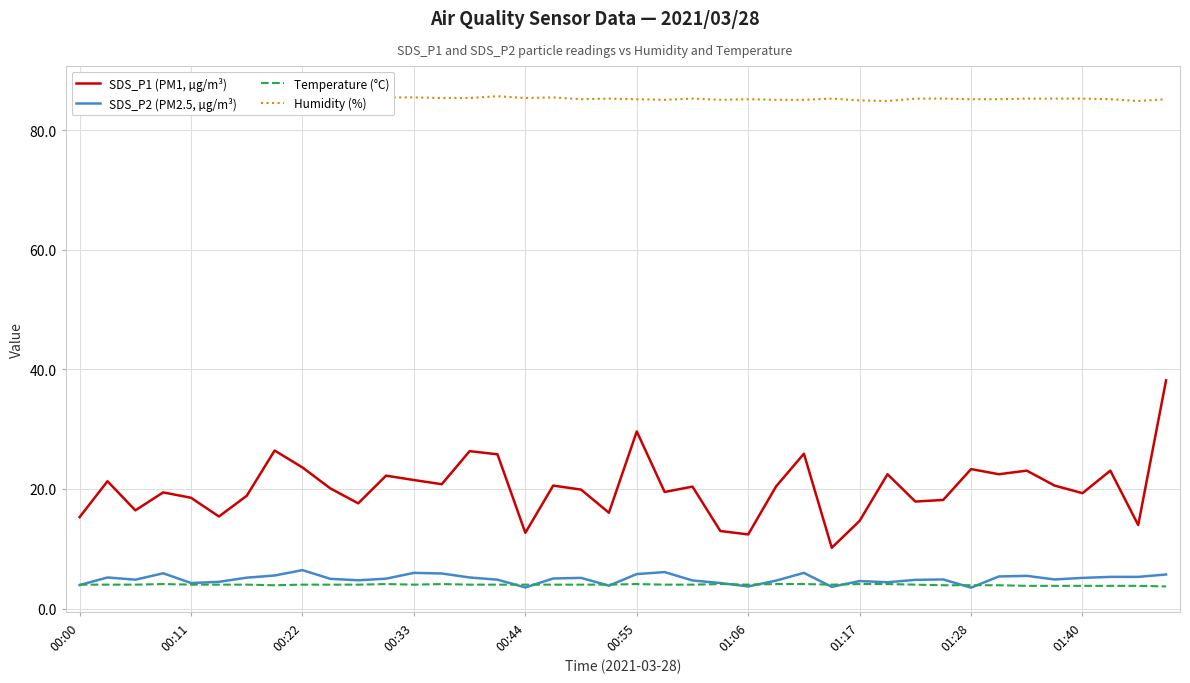

Is it true that Temperature (°C) equals 4.0 at 00:00?

True